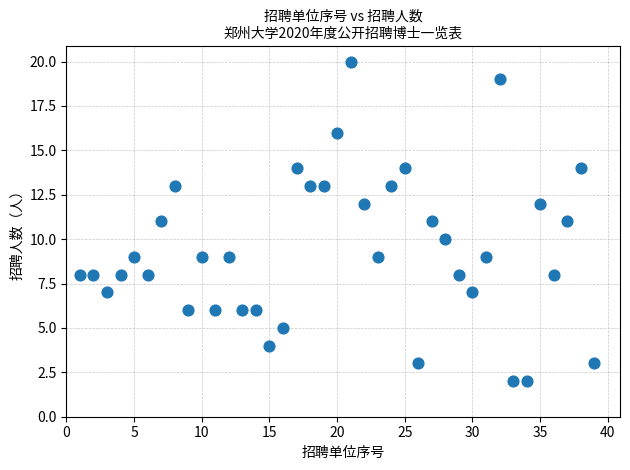

What is the range of Y values (max minus min)?

18